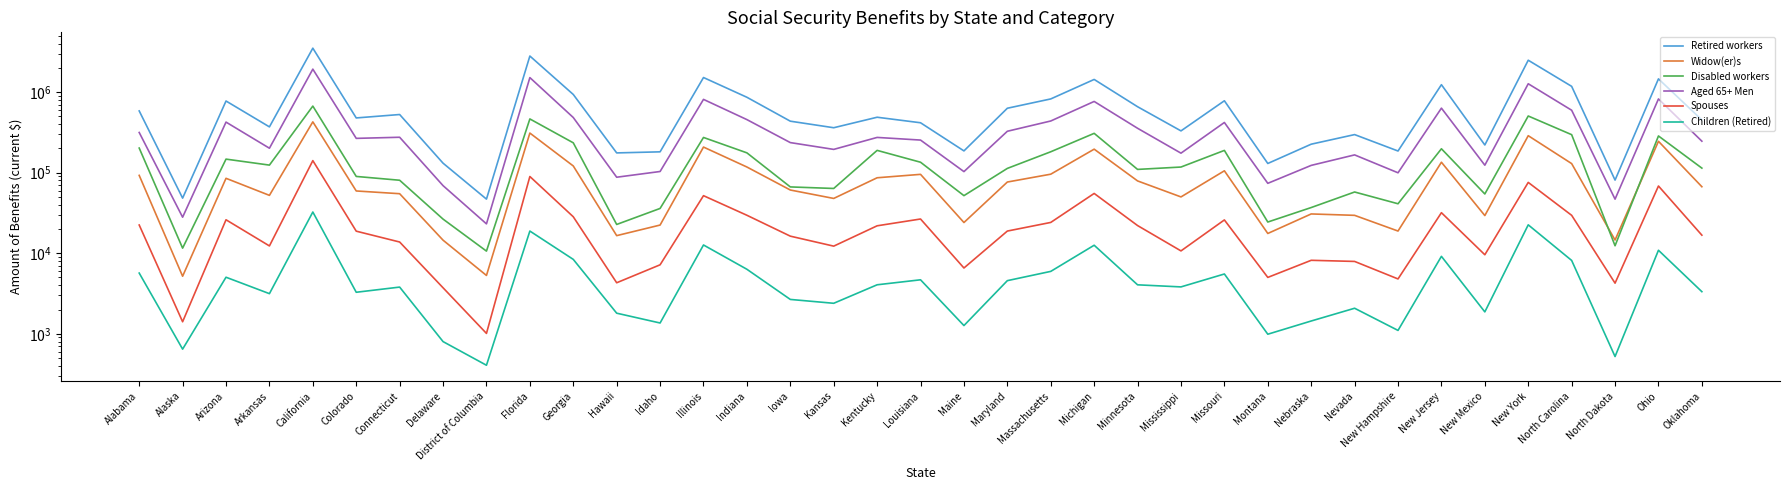

What is the minimum value shown in the chart?

407